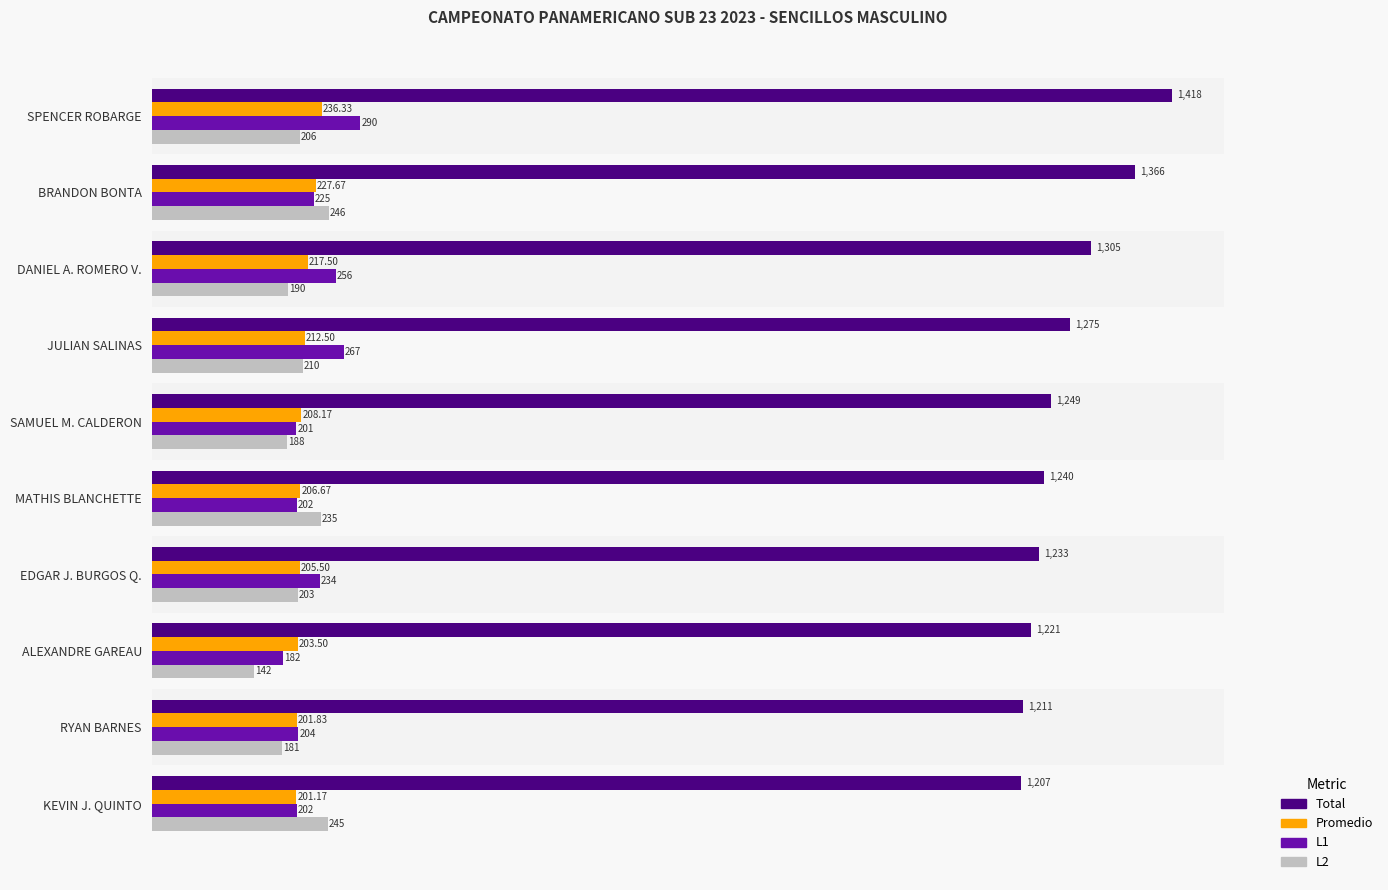

What is the highest value of the L2 series?

246.0